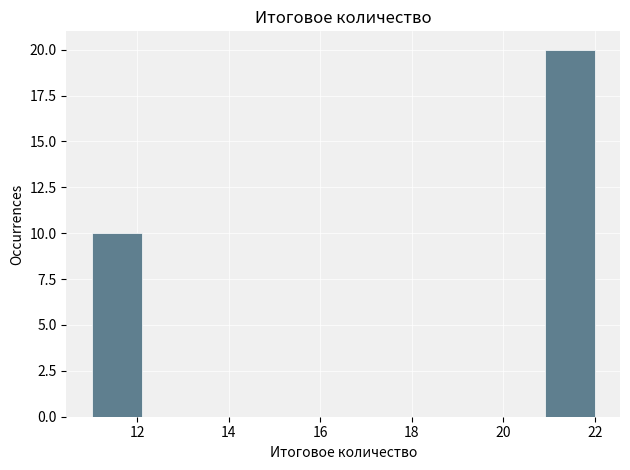

Reading left to right, list every bar in this chart as the range it spans on the x-axis followed by its height. Neither the bar edges nor the heights are printed on the chart, so give them approximately, as read against the axes.

11.0 to 12.1: 10
12.1 to 13.2: 0
13.2 to 14.3: 0
14.3 to 15.4: 0
15.4 to 16.5: 0
16.5 to 17.6: 0
17.6 to 18.7: 0
18.7 to 19.8: 0
19.8 to 20.9: 0
20.9 to 22.0: 20